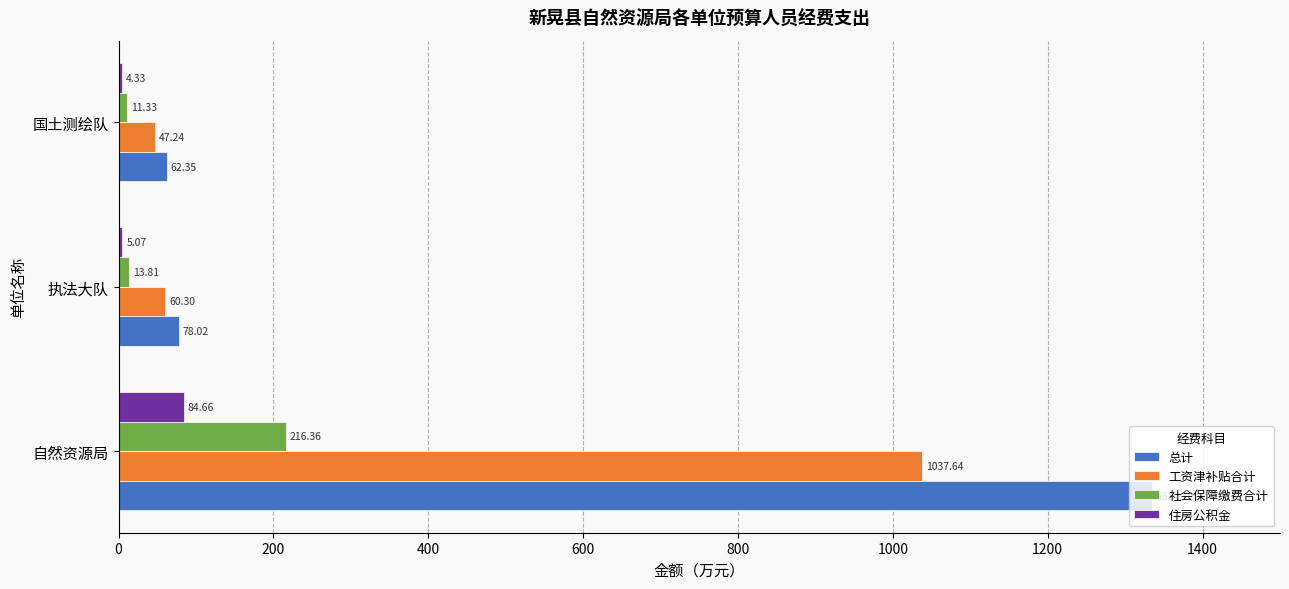

Which series changed the most between 自然资源局 and 国土测绘队?

总计